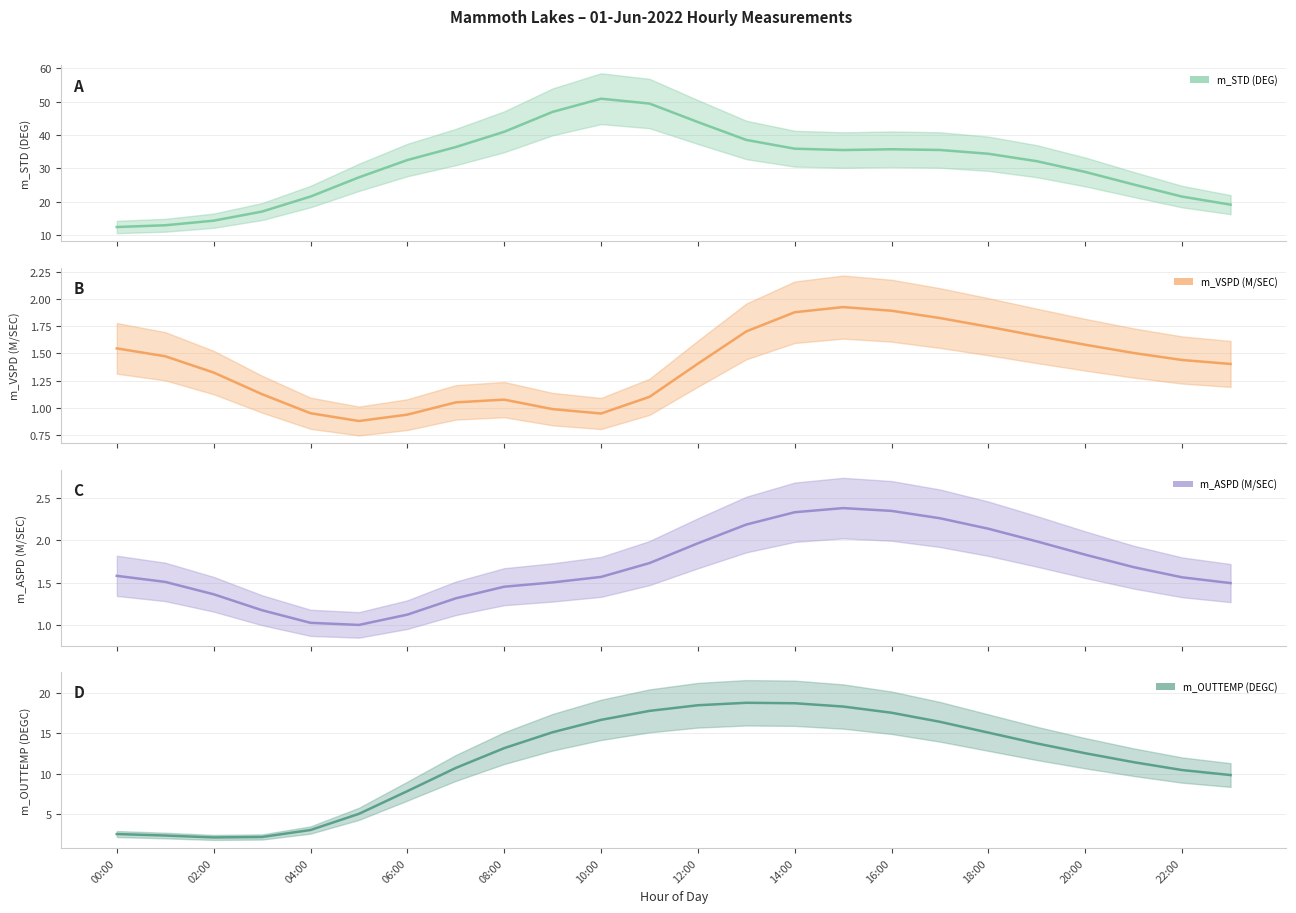

Where does the m_OUTTEMP (DEGC) series first go above 13?

08:00